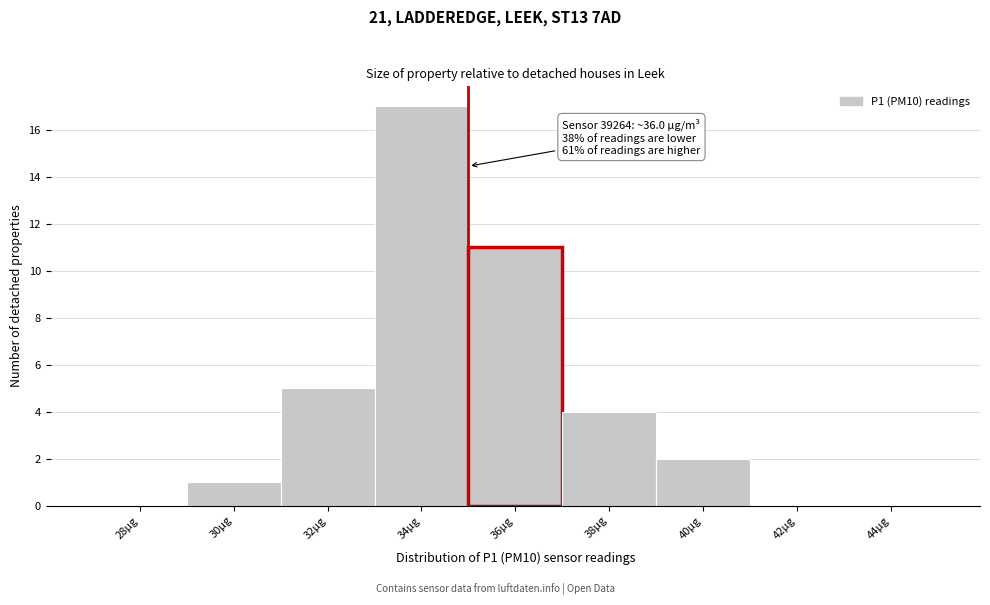

Reading left to right, extract all data points from this chart.

28µg=0	30µg=1	32µg=5	34µg=17	36µg=11	38µg=4	40µg=2	42µg=0	44µg=0